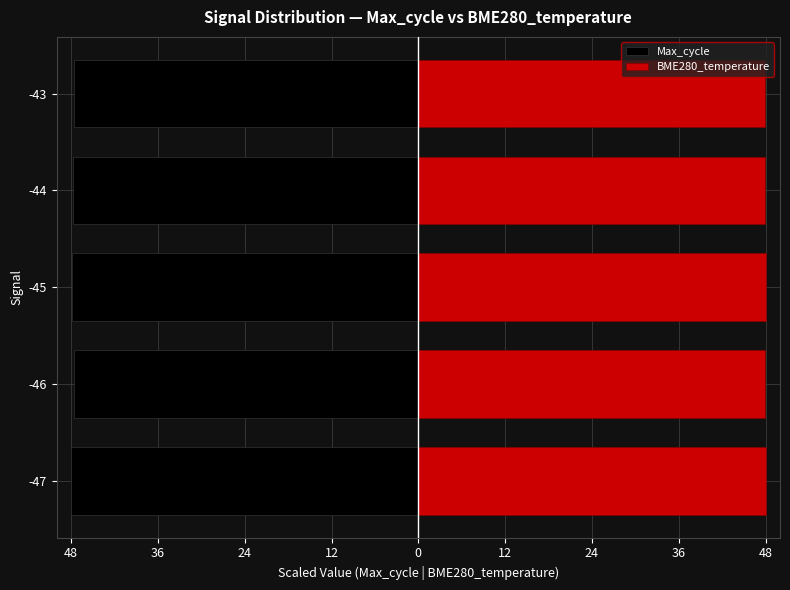

Rank the series by their average value, from lowest to highest.

Max_cycle, BME280_temperature